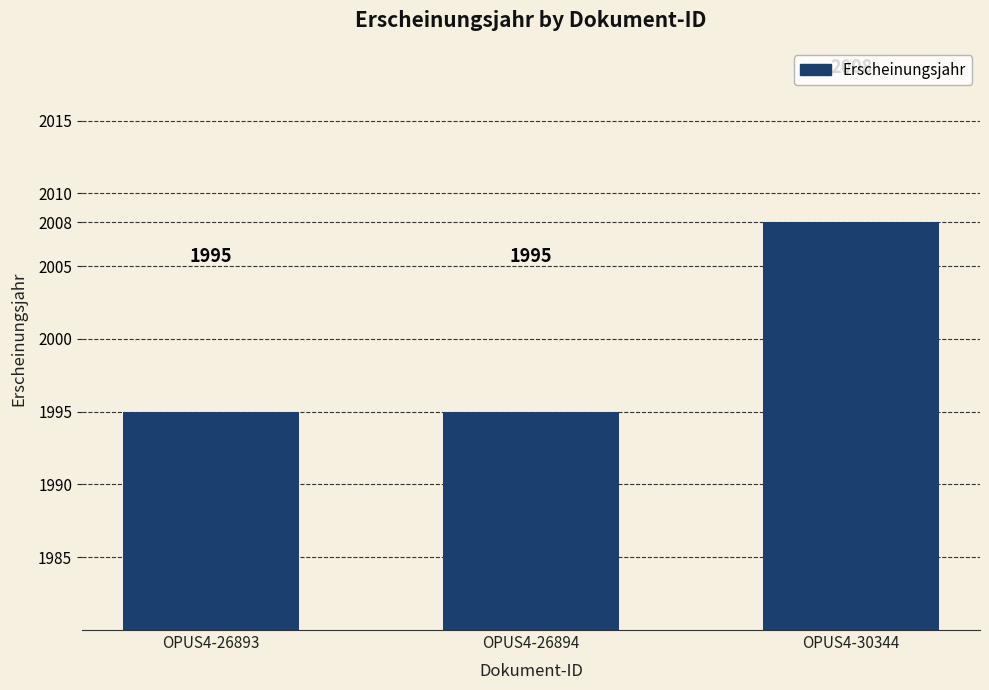

True or false: the data shows 1129 at OPUS4-26893.

False